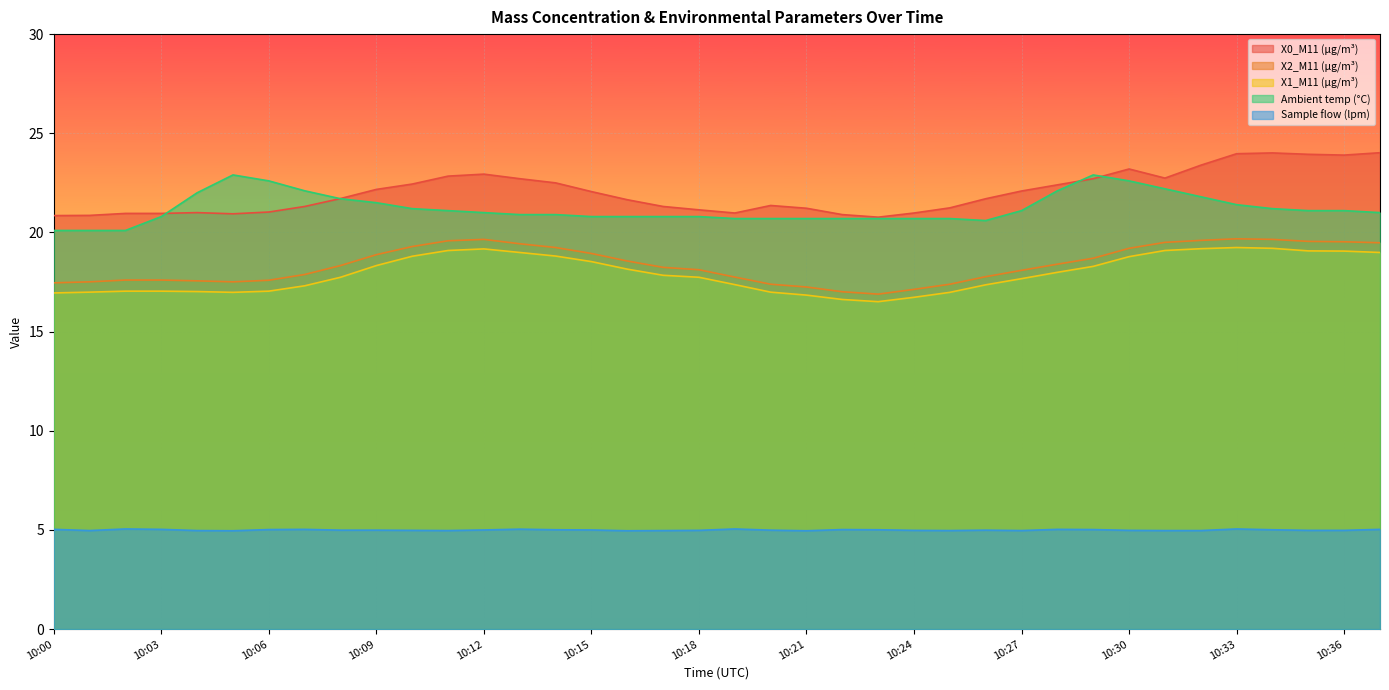

Reading left to right, list all the values displayed in this chart.

X0_M11 (μg/m³): 20.9	20.9	21.0	21.0	21.0	20.9	21.0	21.3	21.7	22.2	22.4	22.8	22.9	22.7	22.5	22.1	21.6	21.3	21.1	21.0	21.4	21.2	20.9	20.8	21.0	21.2	21.7	22.1	22.4	22.7	23.2	22.7	23.4	24.0	24.0	23.9	23.9	24.0
X2_M11 (μg/m³): 17.5	17.5	17.6	17.6	17.6	17.5	17.6	17.9	18.3	18.9	19.3	19.6	19.6	19.4	19.2	18.9	18.6	18.2	18.1	17.8	17.4	17.2	17.0	16.9	17.1	17.4	17.8	18.1	18.4	18.7	19.2	19.5	19.6	19.7	19.6	19.6	19.5	19.5
X1_M11 (μg/m³): 16.9	17.0	17.0	17.0	17.0	17.0	17.0	17.3	17.7	18.3	18.8	19.1	19.2	19.0	18.8	18.5	18.1	17.8	17.7	17.4	17.0	16.8	16.6	16.5	16.7	17.0	17.4	17.7	18.0	18.3	18.8	19.1	19.2	19.2	19.2	19.1	19.1	19.0
Ambient temp (°C): 20.1	20.1	20.1	20.8	22.0	22.9	22.6	22.1	21.7	21.5	21.2	21.1	21.0	20.9	20.9	20.8	20.8	20.8	20.8	20.7	20.7	20.7	20.7	20.7	20.7	20.7	20.6	21.1	22.1	22.9	22.6	22.2	21.8	21.4	21.2	21.1	21.1	21.0
Sample flow (lpm): 5.0	5.0	5.0	5.0	5.0	5.0	5.0	5.0	5.0	5.0	5.0	5.0	5.0	5.0	5.0	5.0	5.0	5.0	5.0	5.0	5.0	5.0	5.0	5.0	5.0	5.0	5.0	5.0	5.0	5.0	5.0	5.0	5.0	5.0	5.0	5.0	5.0	5.0